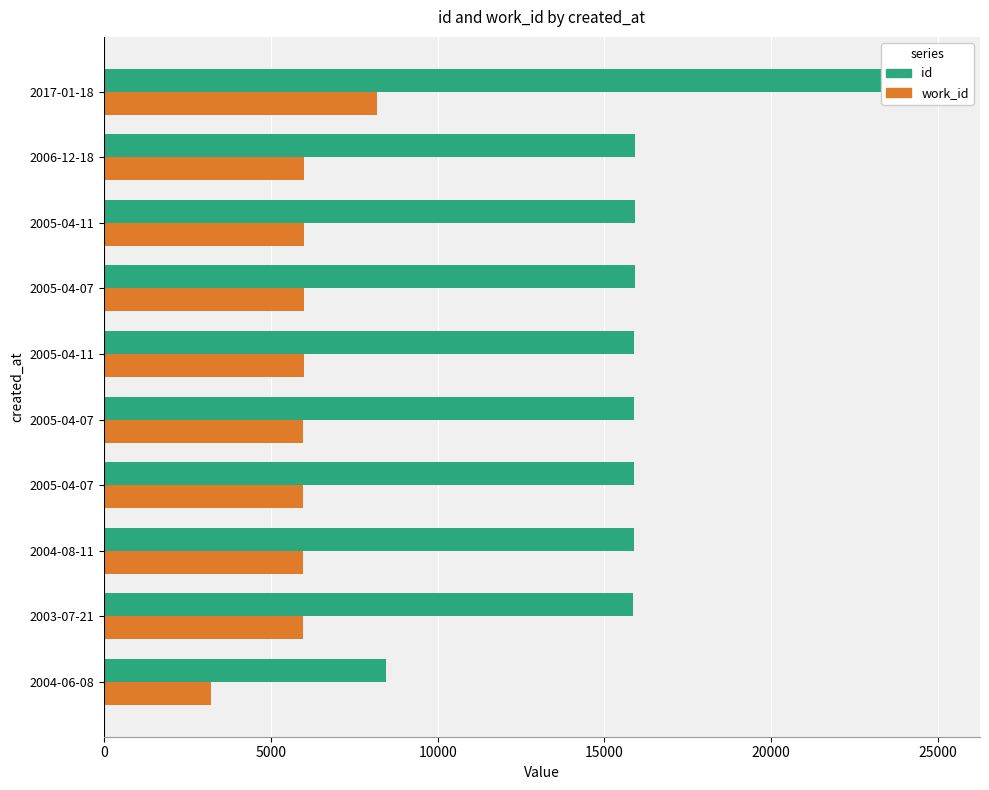

The value of id at 2005-04-07 is 15896. True or false?

True